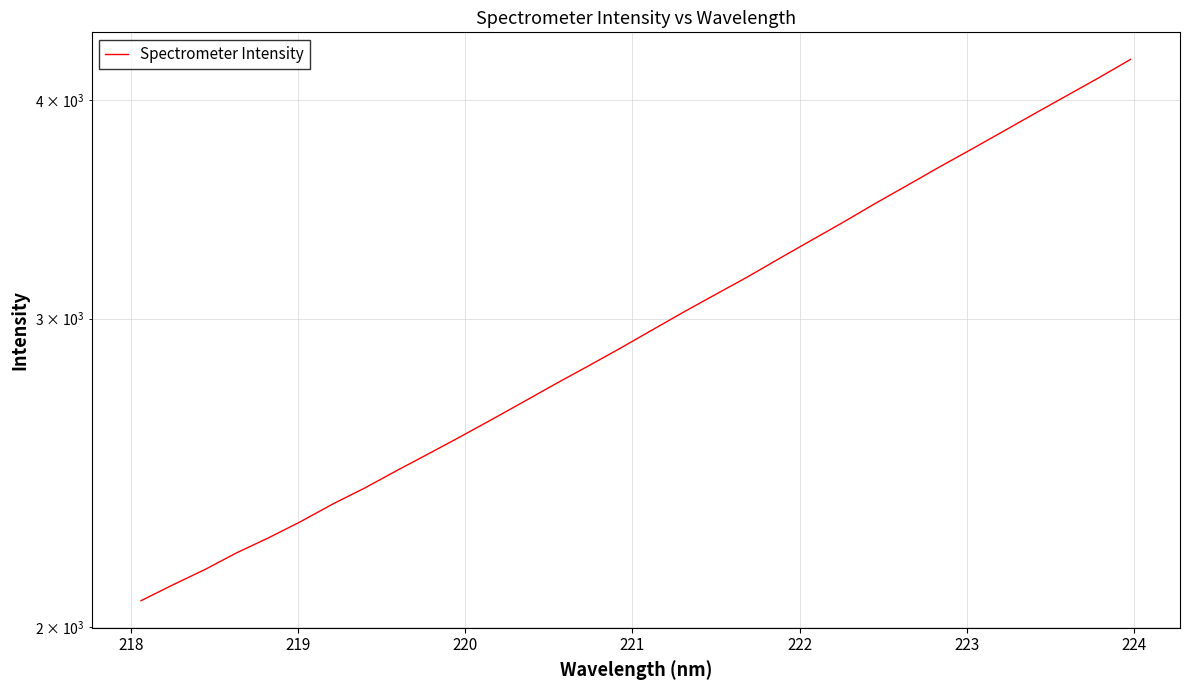

What is the greatest value displayed?

4217.8